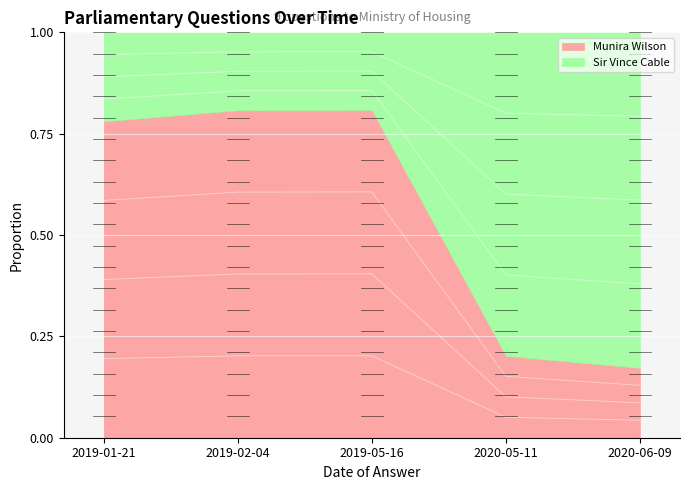

Which label corresponds to the smallest value in the chart?

2020-06-09